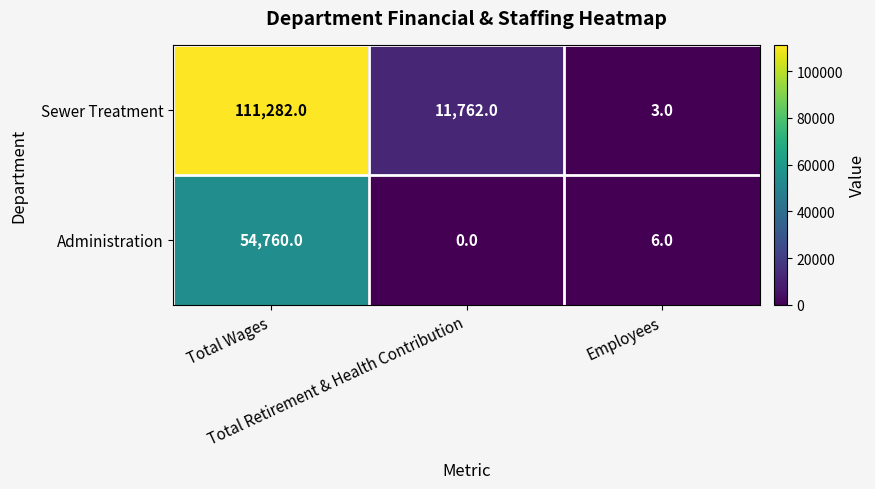

List the series in order of their peak value, lowest first.

Administration, Sewer Treatment